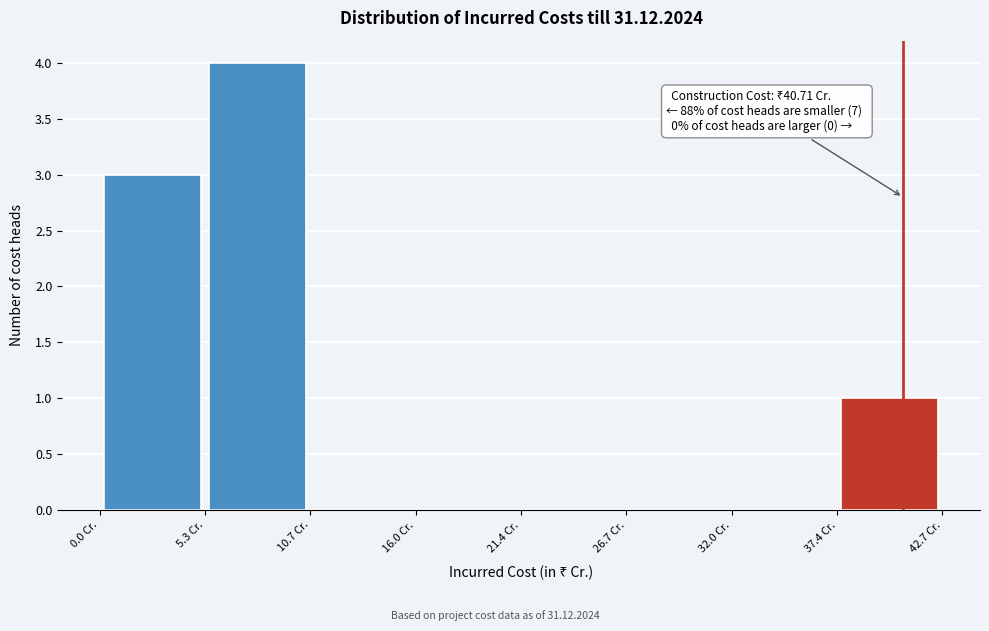

Over which range of the x-axis is the bar tallest?

5 to 11